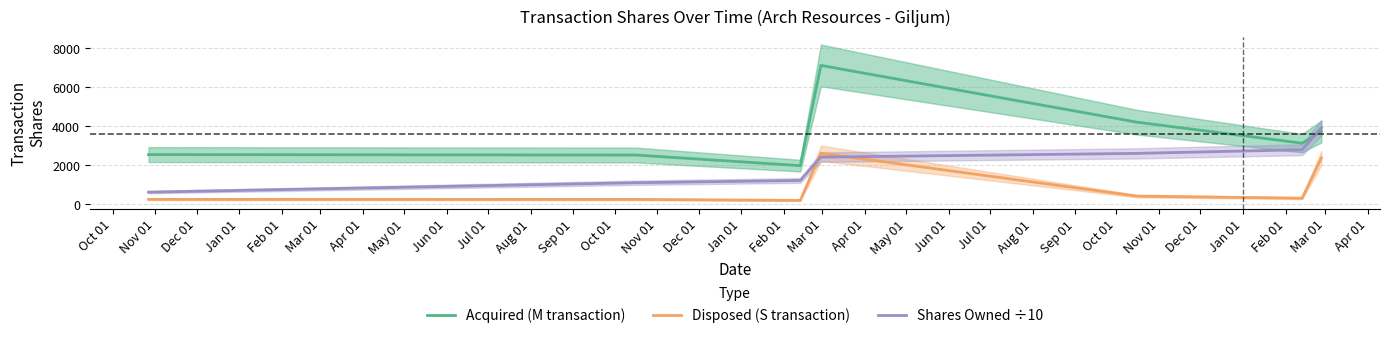

Does the chart have visible grid lines?

Yes